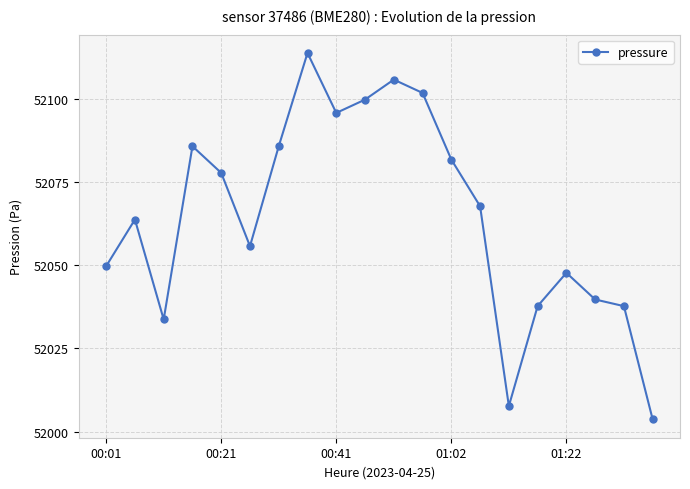

What is the minimum value shown in the chart?

52003.7